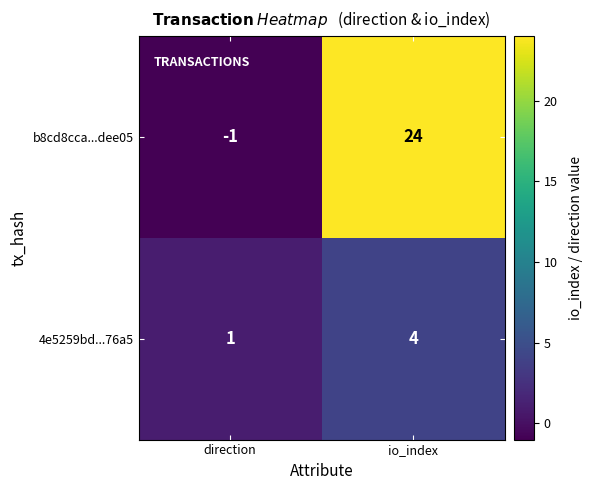

Rank the series at direction from lowest to highest value.

b8cd8cca...dee05, 4e5259bd...76a5